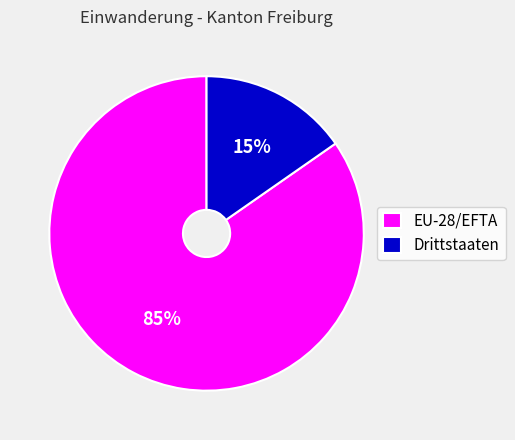

Which slice is the smallest?

Drittstaaten